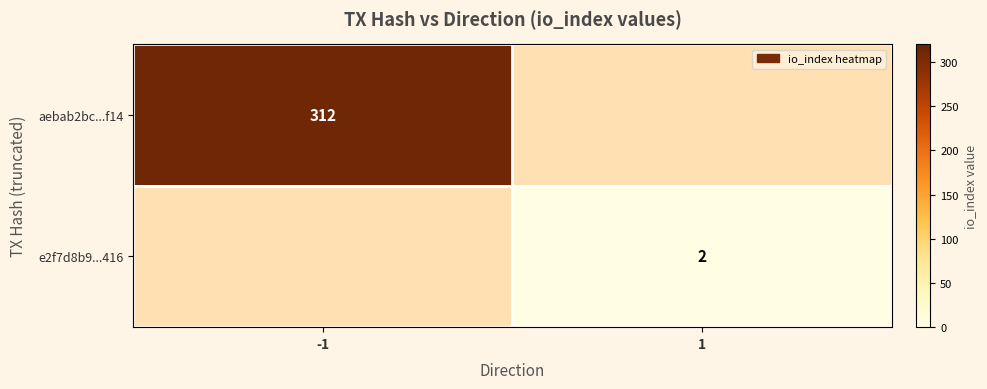

Is it true that aebab2bc...f14 equals 312 at -1?

True